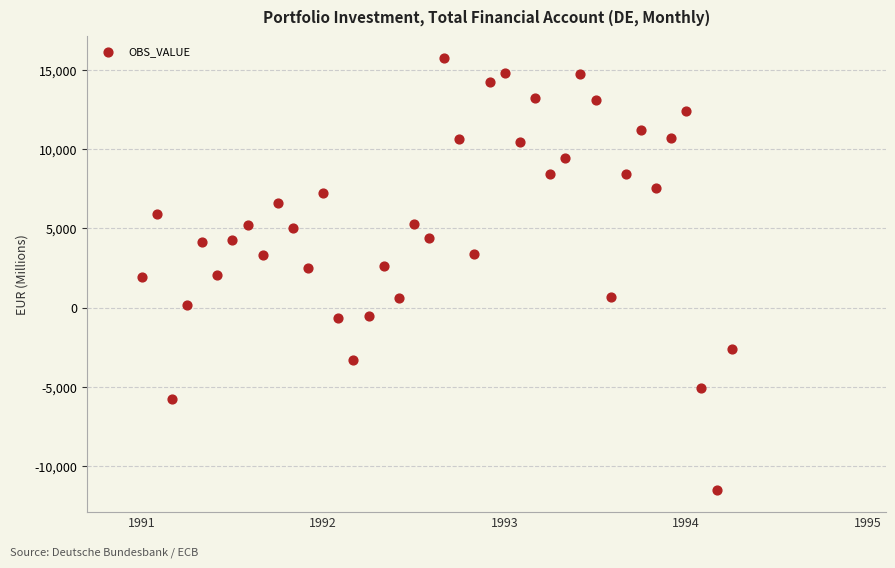

How many points are shown in the scatter plot?

40